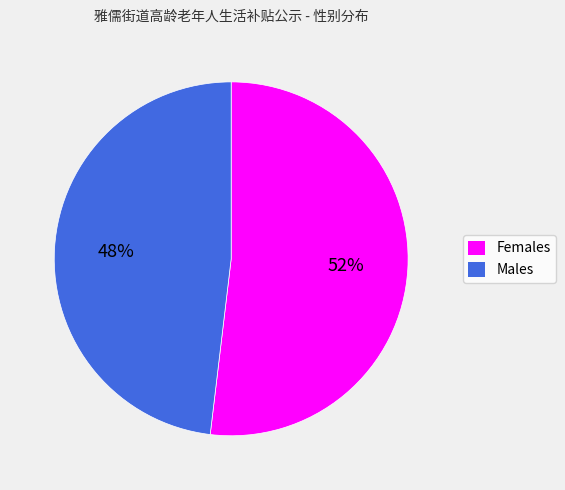

To the nearest percent, what portion does Males represent?

48%